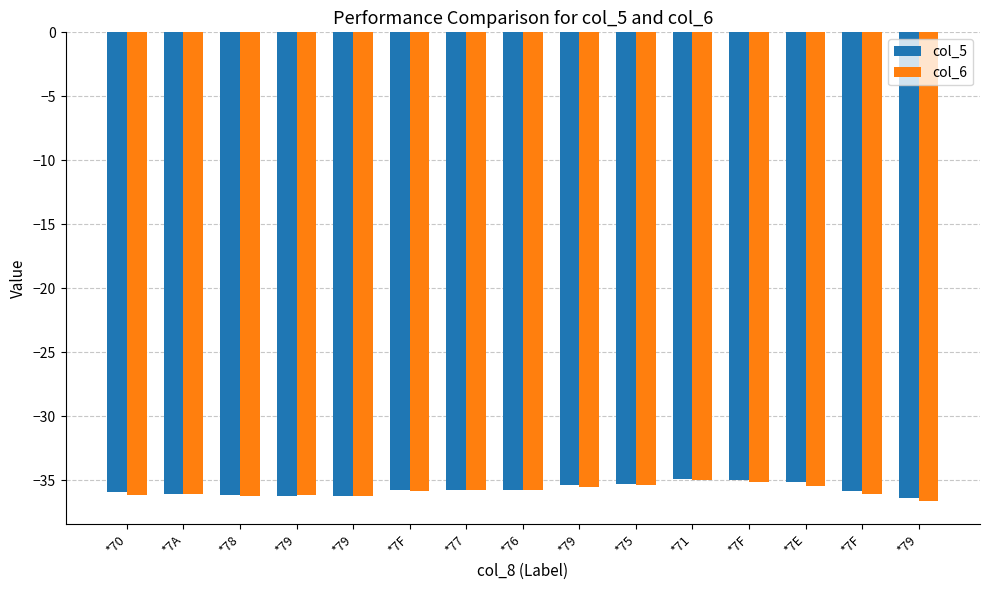

What is the label of the 9th bar from the right?

*77